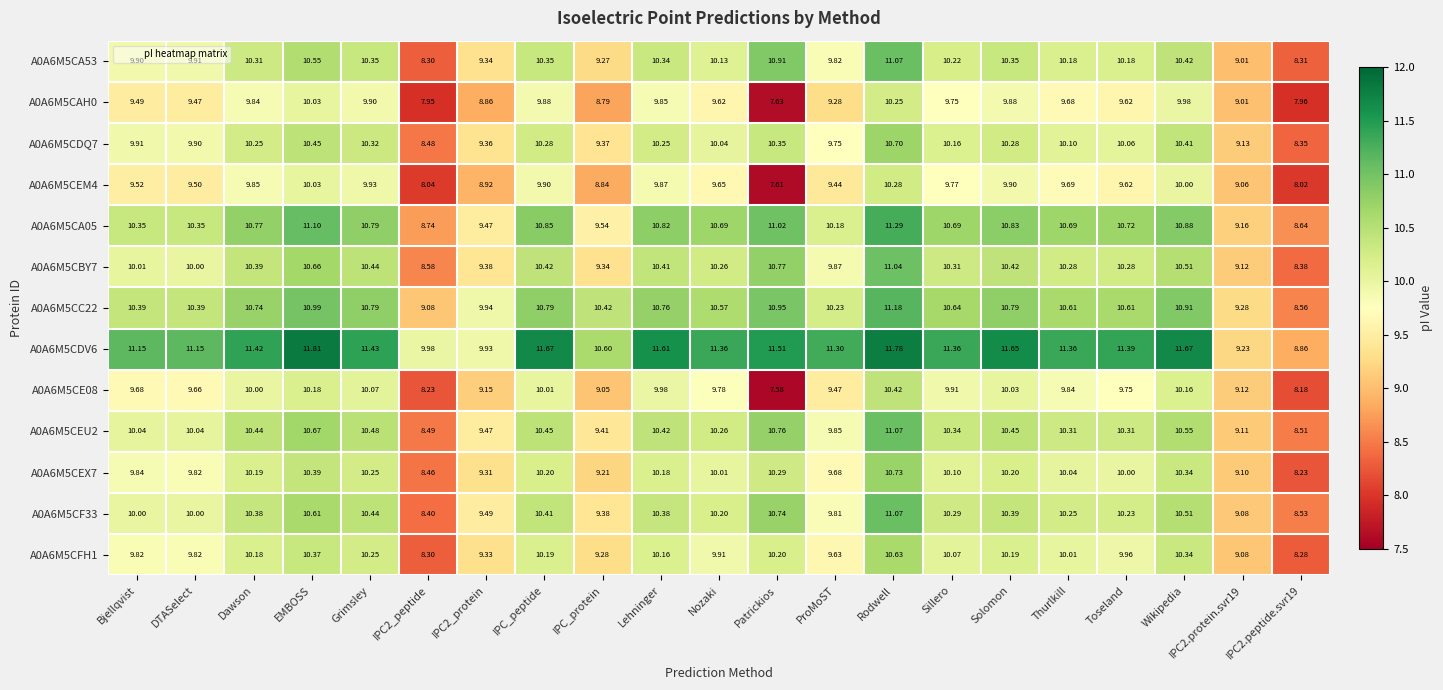

What is the total value across all series at IPC2_peptide?

111.0